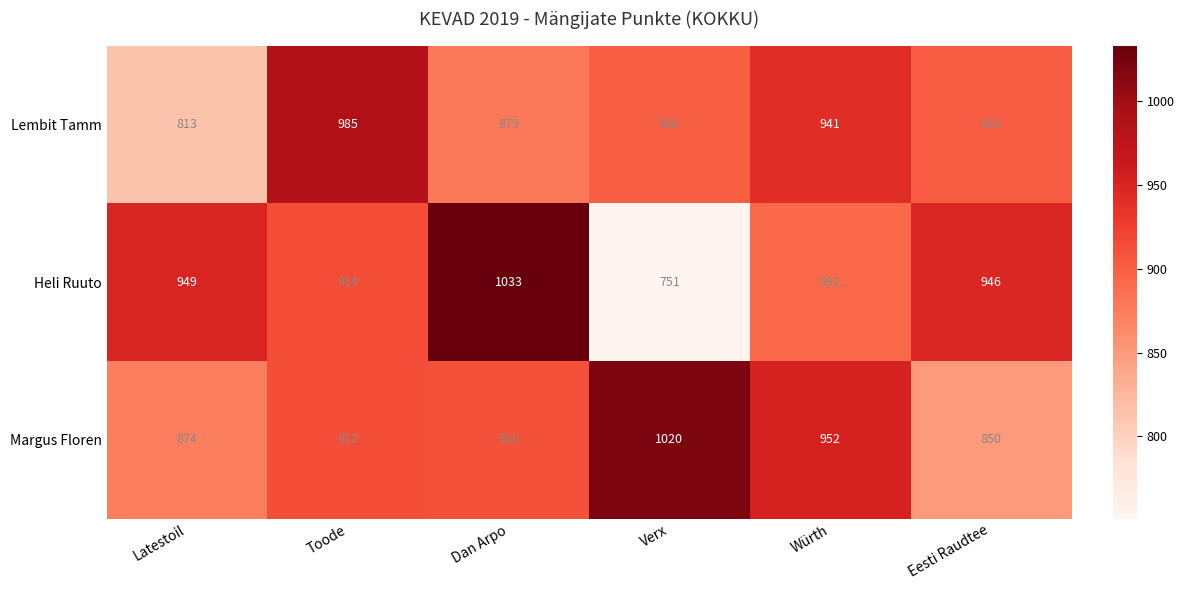

Read the Heli Ruuto value at Toode, to the nearest 5.

915